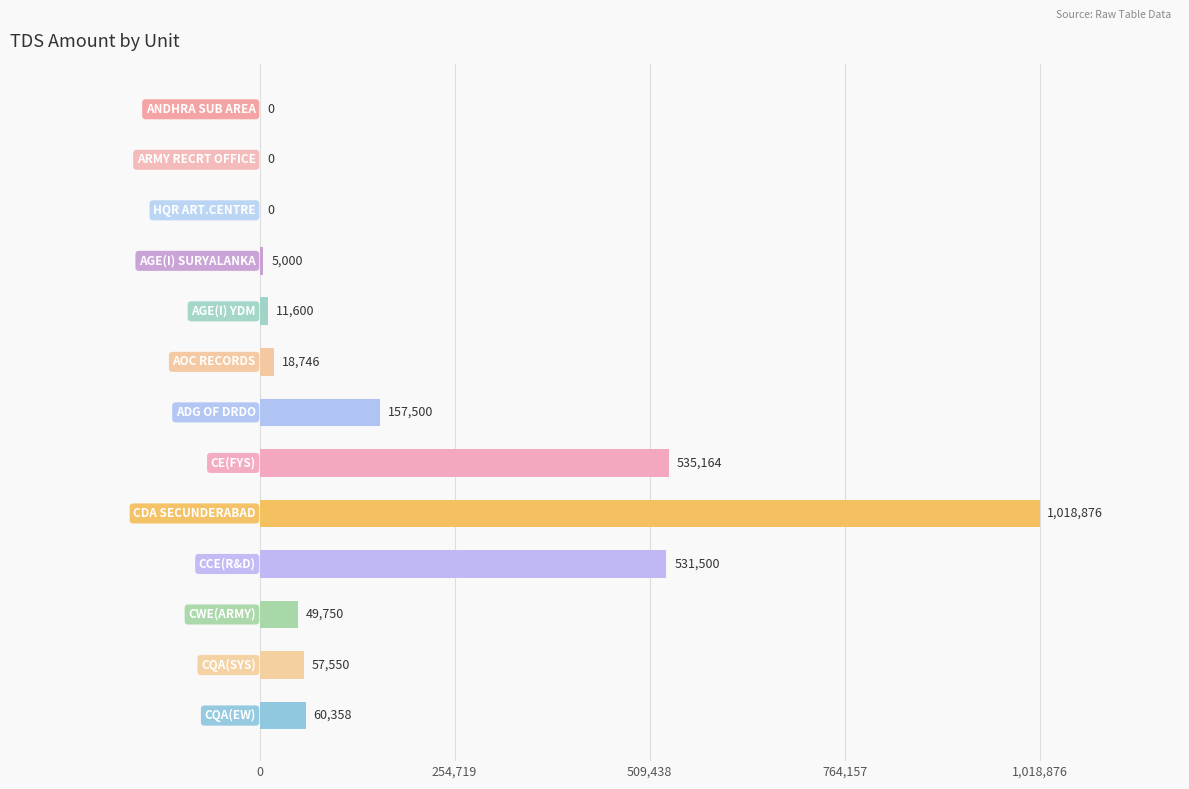

What is the greatest value displayed?

1018876